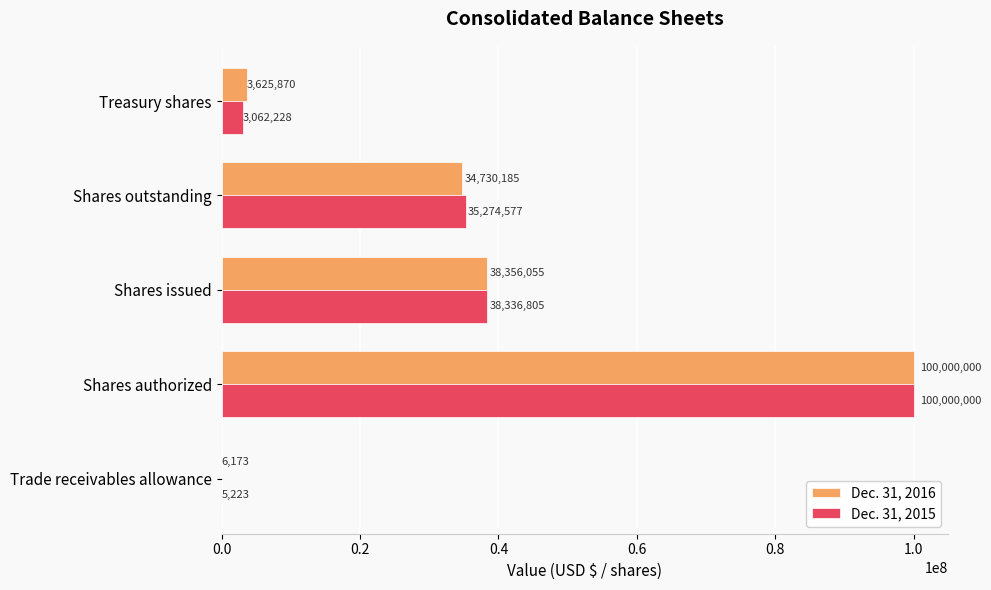

Which category has the highest value across all series?

Shares authorized